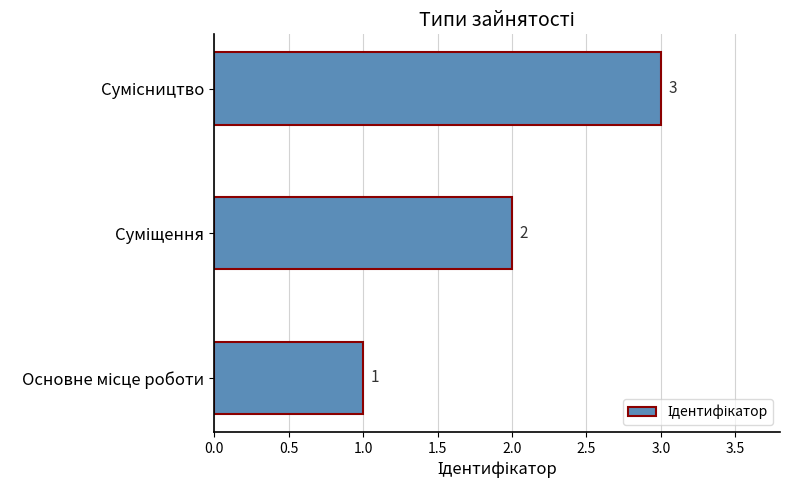

Count the values in the range 1 to 3.

3